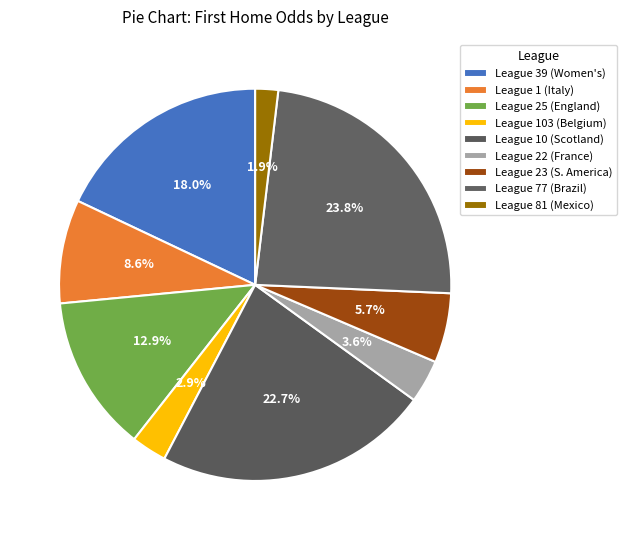

How many segments does this pie chart have?

9